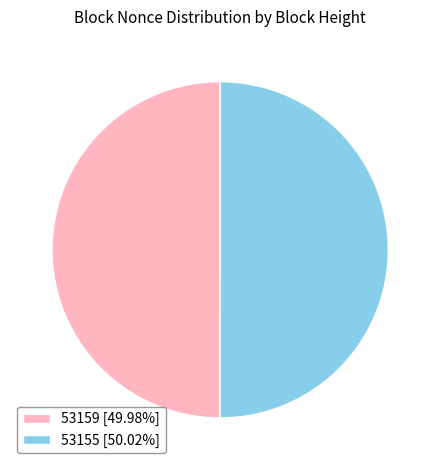

Count the number of slices in the pie.

2